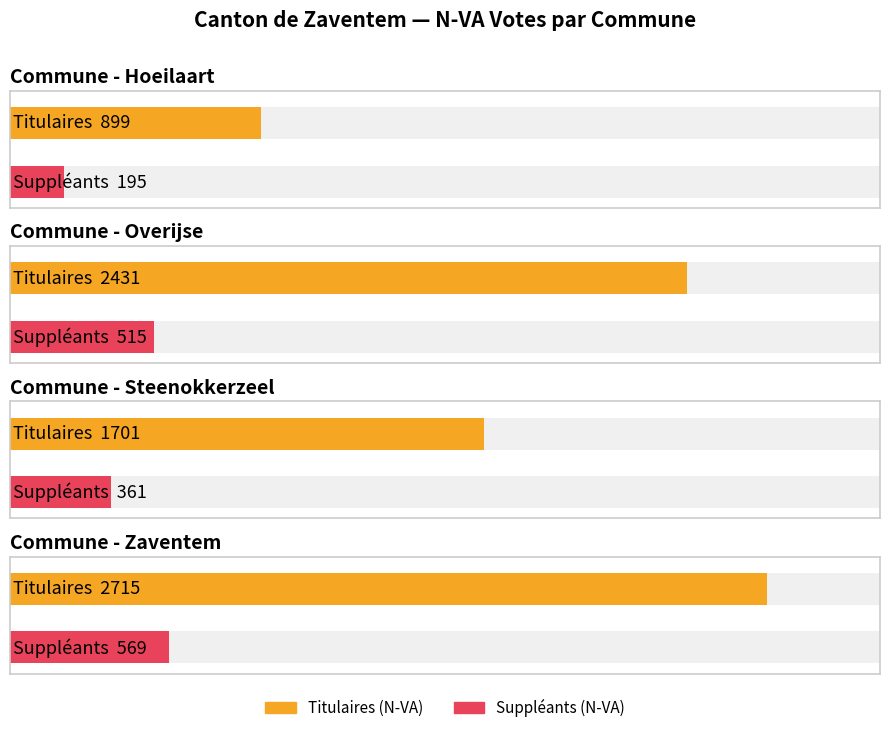

What is the difference between the Overijse values at 1 and 3?

27